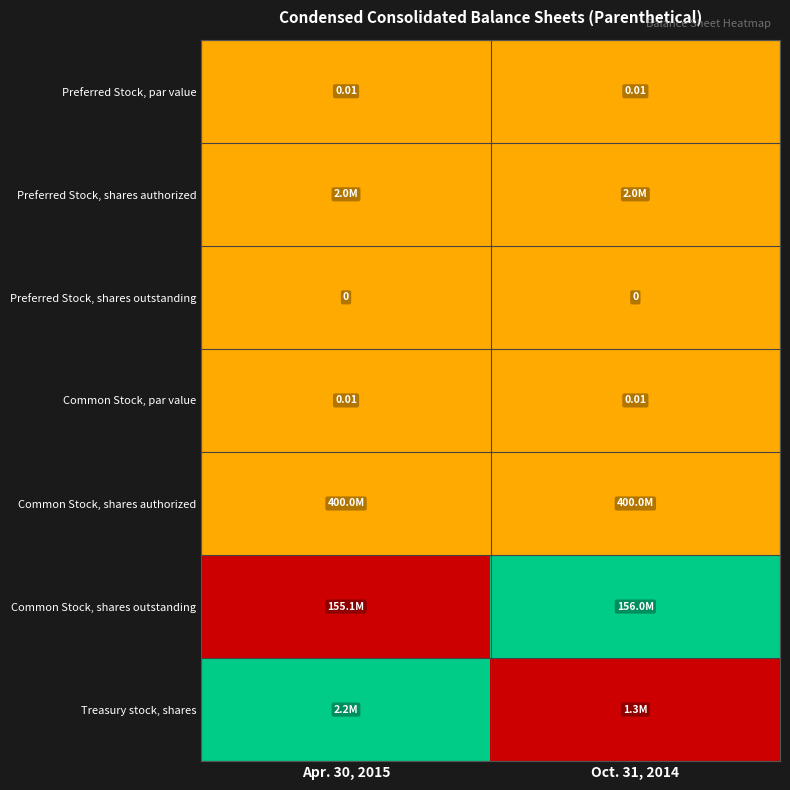

How many categories are shown in the chart?

2